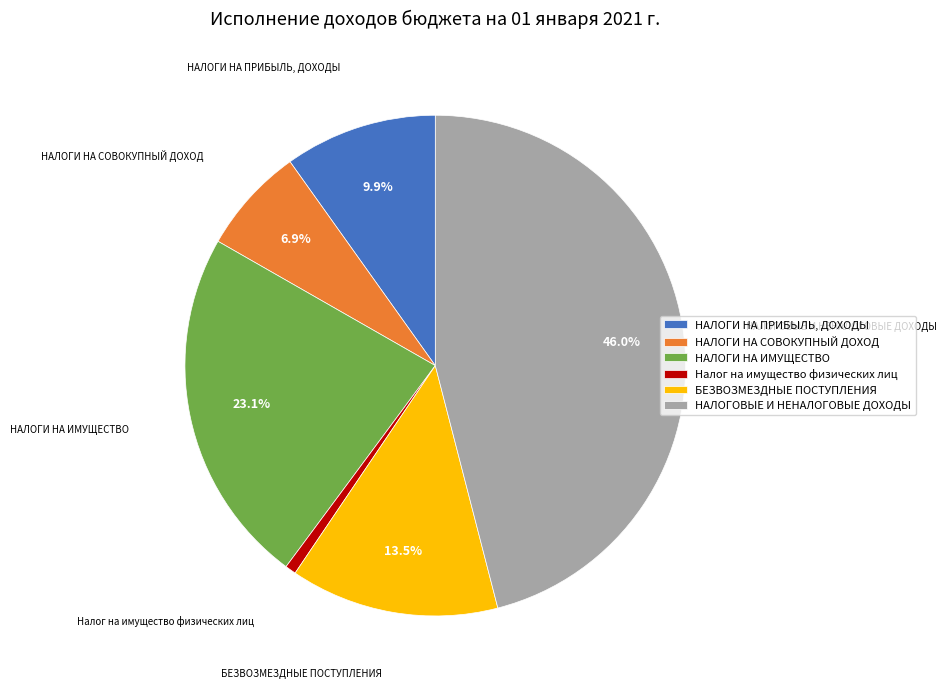

What percentage is the НАЛОГИ НА ИМУЩЕСТВО slice, to the nearest percent?

23%